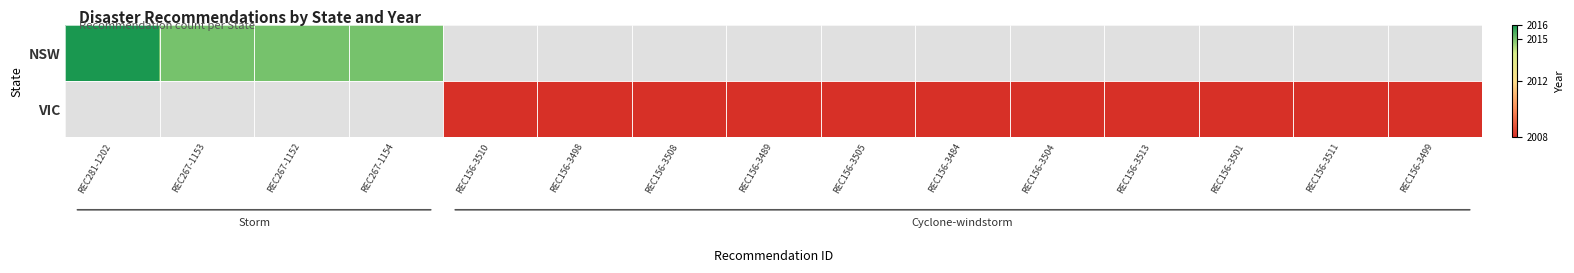

The VIC series shows 2008.0 at REC156-3508. True or false?

True